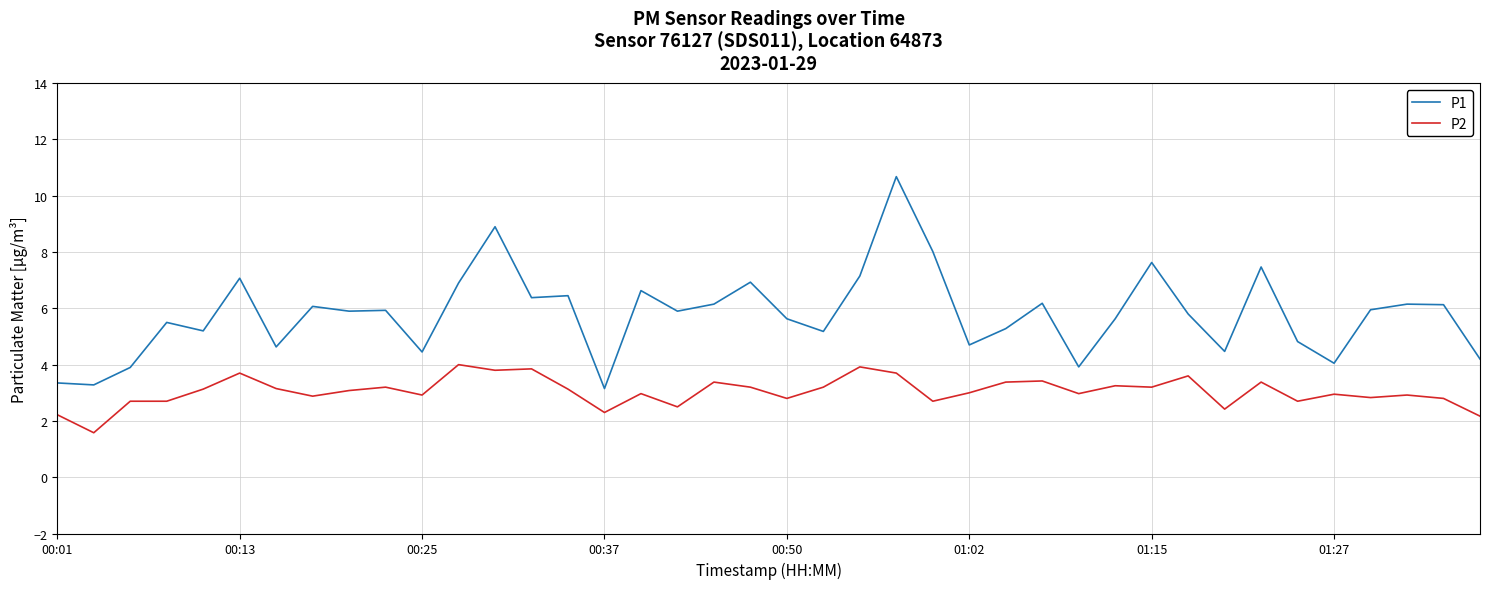

What is the sum of all P1 values?

231.7